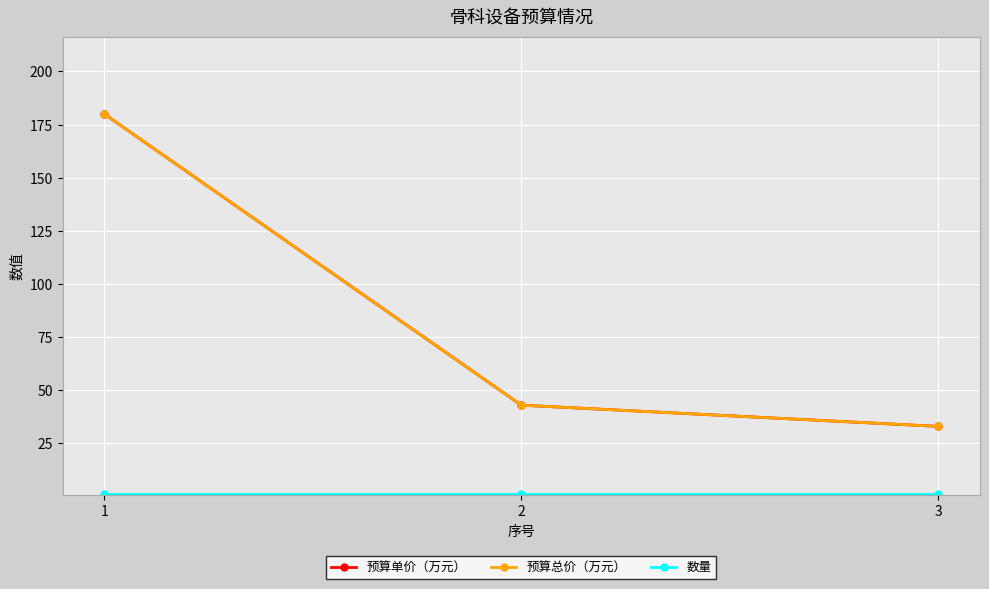

Does the chart have visible grid lines?

Yes